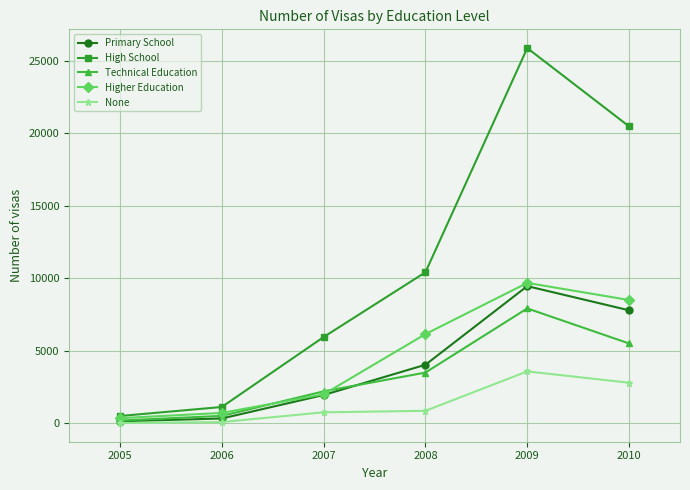

How many distinct data groups are displayed?

5